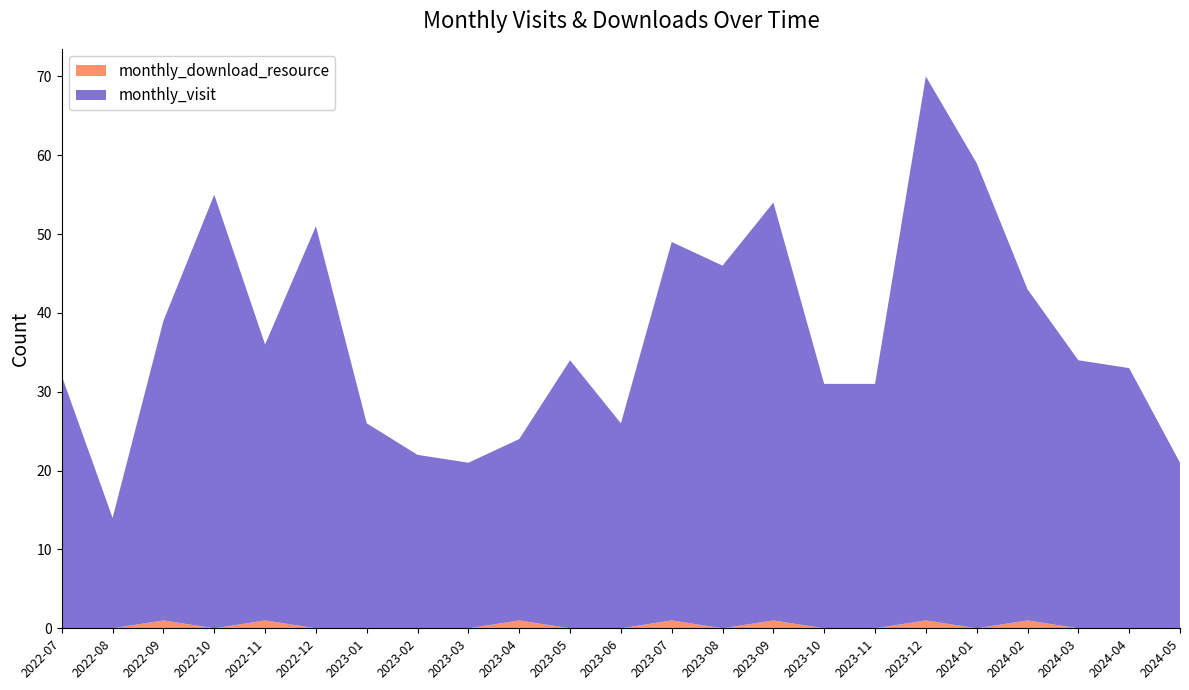

Reading left to right, list all the values displayed in this chart.

monthly_visit: 2022-07=32	2022-08=14	2022-09=38	2022-10=55	2022-11=35	2022-12=51	2023-01=26	2023-02=22	2023-03=21	2023-04=23	2023-05=34	2023-06=26	2023-07=48	2023-08=46	2023-09=53	2023-10=31	2023-11=31	2023-12=69	2024-01=59	2024-02=42	2024-03=34	2024-04=33	2024-05=21
monthly_download_resource: 2022-07=0	2022-08=0	2022-09=1	2022-10=0	2022-11=1	2022-12=0	2023-01=0	2023-02=0	2023-03=0	2023-04=1	2023-05=0	2023-06=0	2023-07=1	2023-08=0	2023-09=1	2023-10=0	2023-11=0	2023-12=1	2024-01=0	2024-02=1	2024-03=0	2024-04=0	2024-05=0